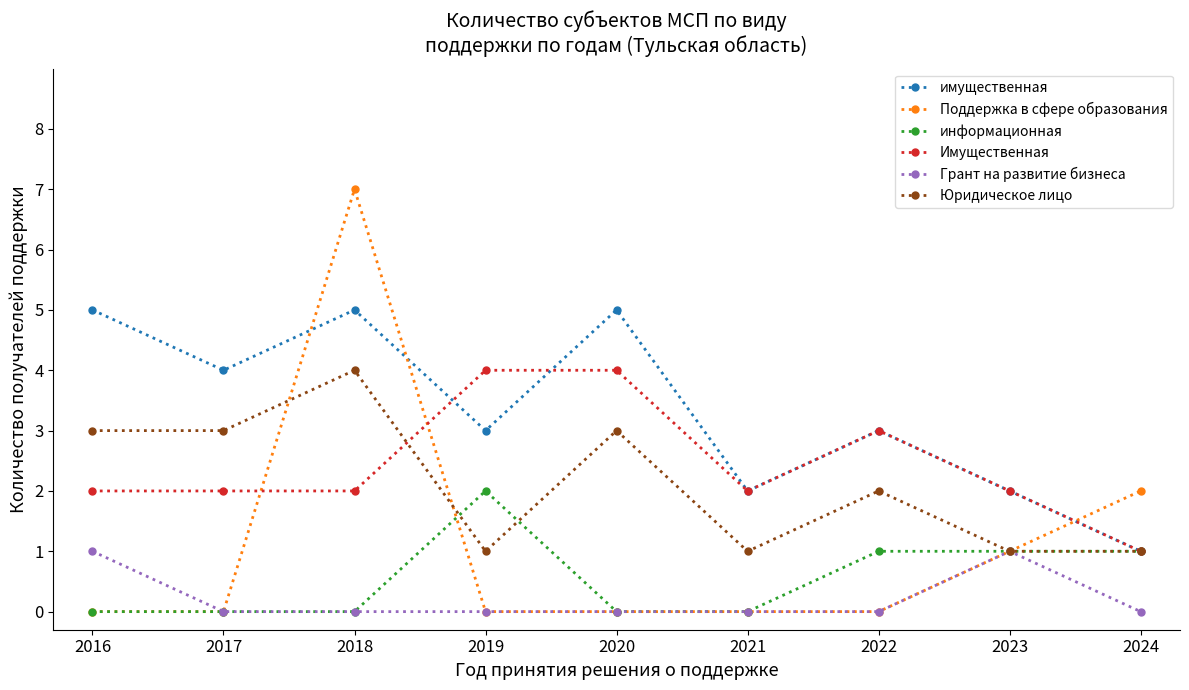

Is it true that имущественная equals 5 at 2018?

True